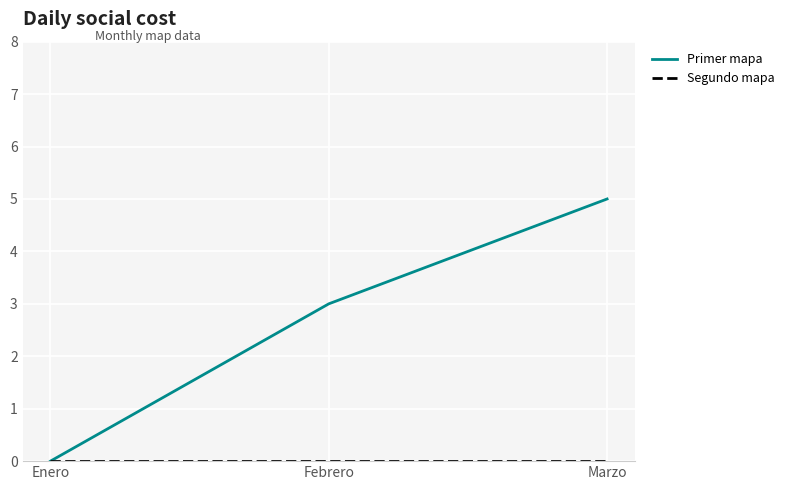

What position from the left is Enero?

1